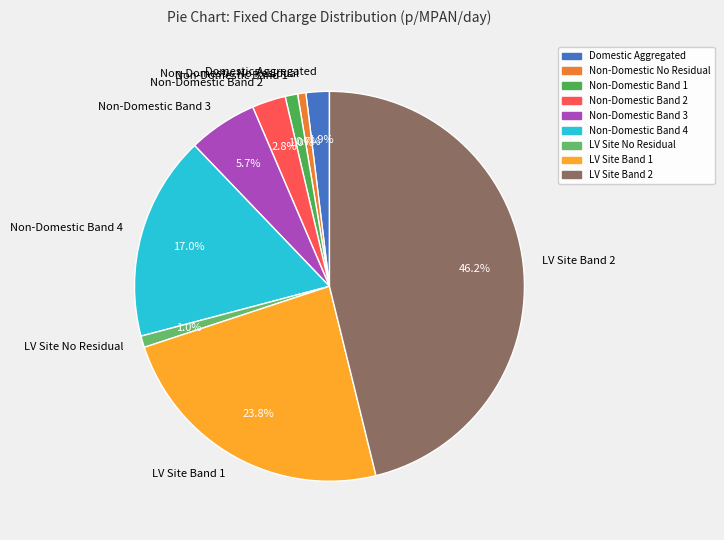

Between Non-Domestic No Residual and Domestic Aggregated, which is larger?

Domestic Aggregated